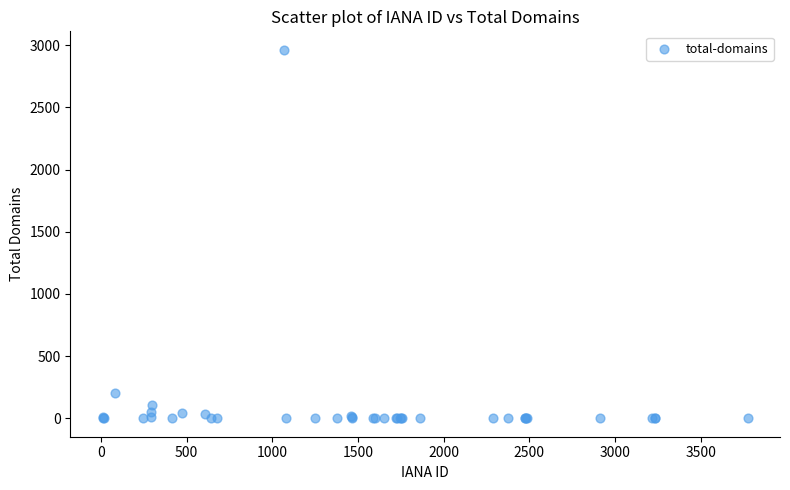

What Y value in the scatter plot is closest to 1481?

202